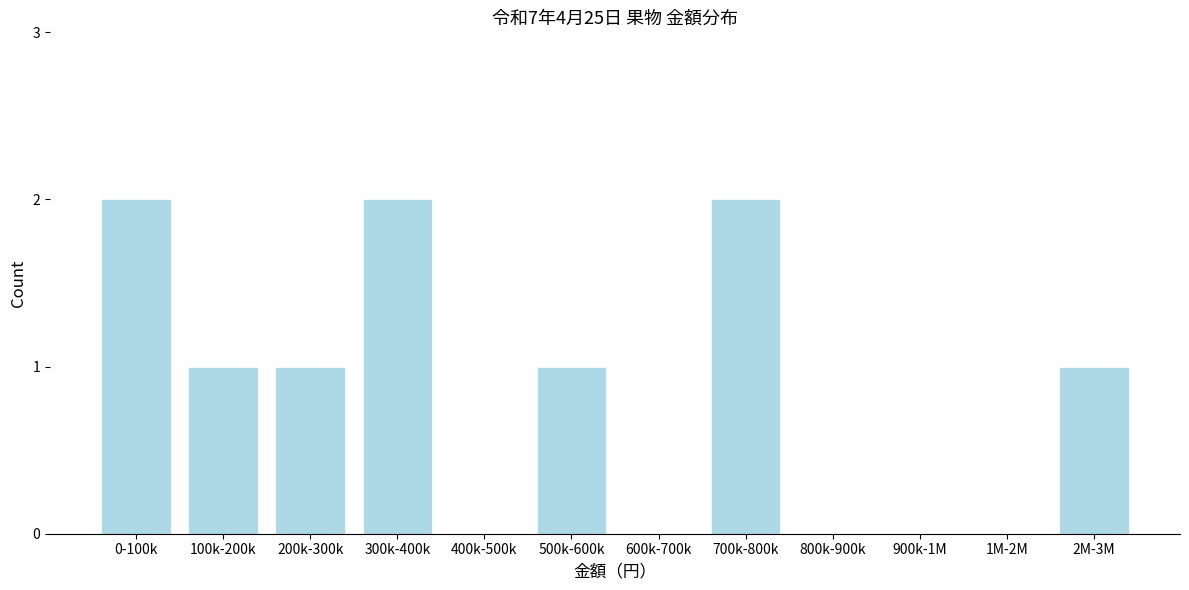

Reading right to left, what are all the values shown in this chart?

2M-3M=1	1M-2M=0	900k-1M=0	800k-900k=0	700k-800k=2	600k-700k=0	500k-600k=1	400k-500k=0	300k-400k=2	200k-300k=1	100k-200k=1	0-100k=2